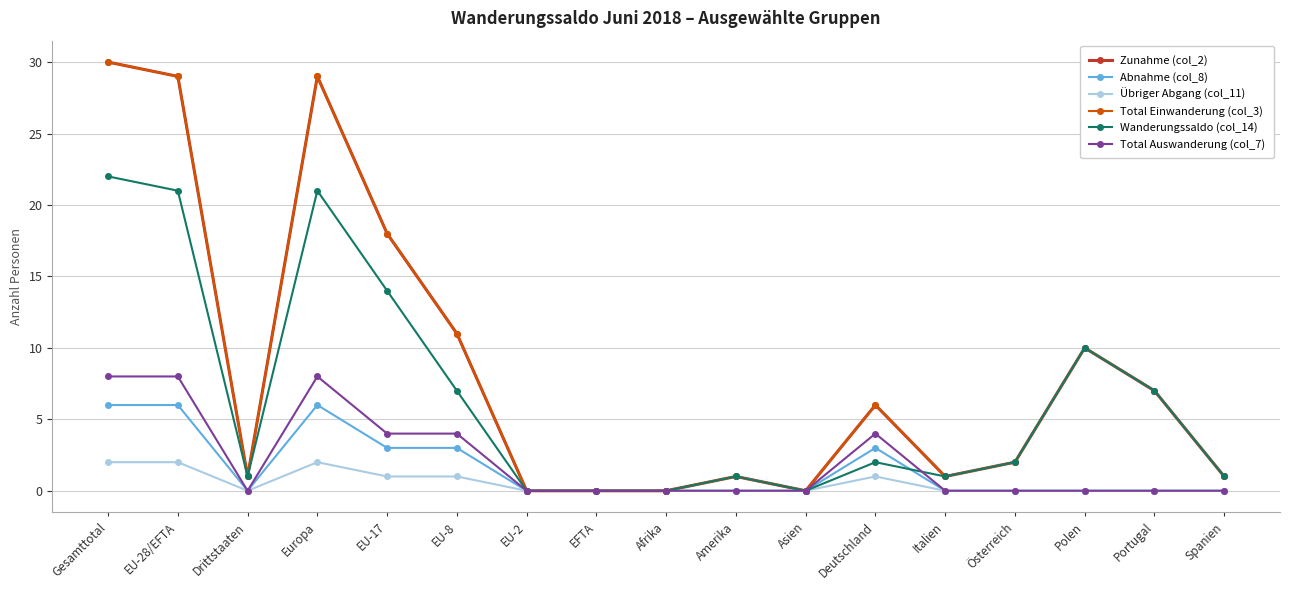

Reading left to right, what are all the values shown in this chart?

Zunahme (col_2): 30	29	1	29	18	11	0	0	0	1	0	6	1	2	10	7	1
Abnahme (col_8): 6	6	0	6	3	3	0	0	0	0	0	3	0	0	0	0	0
Übriger Abgang (col_11): 2	2	0	2	1	1	0	0	0	0	0	1	0	0	0	0	0
Total Einwanderung (col_3): 30	29	1	29	18	11	0	0	0	1	0	6	1	2	10	7	1
Wanderungssaldo (col_14): 22	21	1	21	14	7	0	0	0	1	0	2	1	2	10	7	1
Total Auswanderung (col_7): 8	8	0	8	4	4	0	0	0	0	0	4	0	0	0	0	0